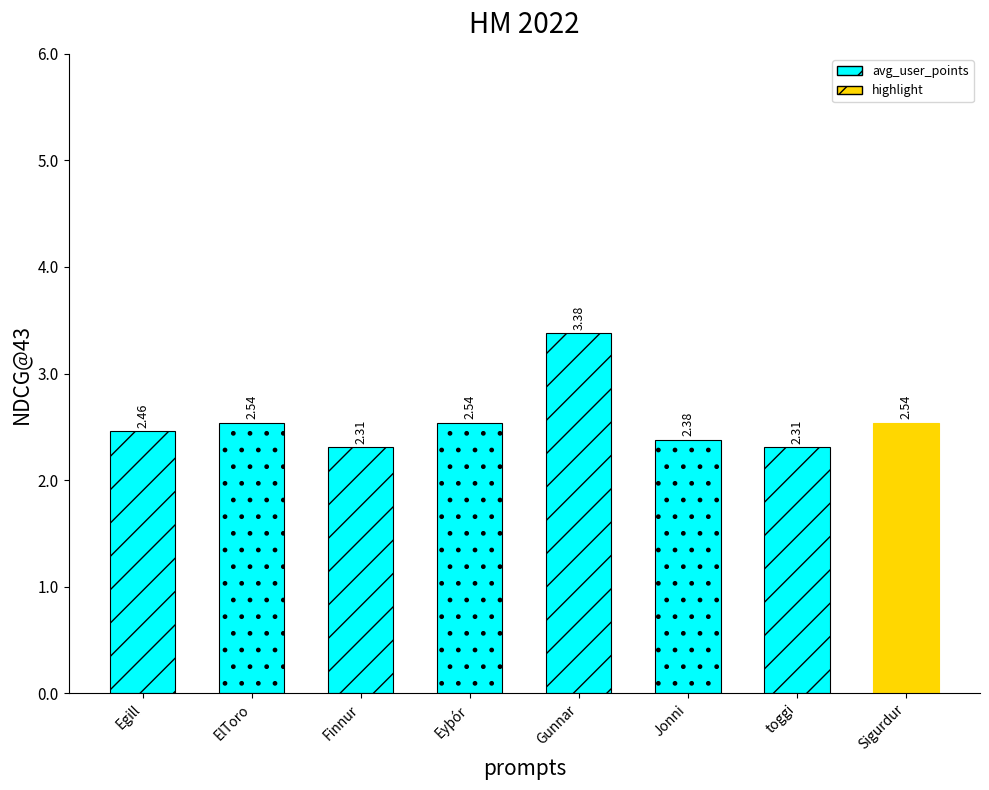

Is it true that the value at Eyþór is 0.9?

False